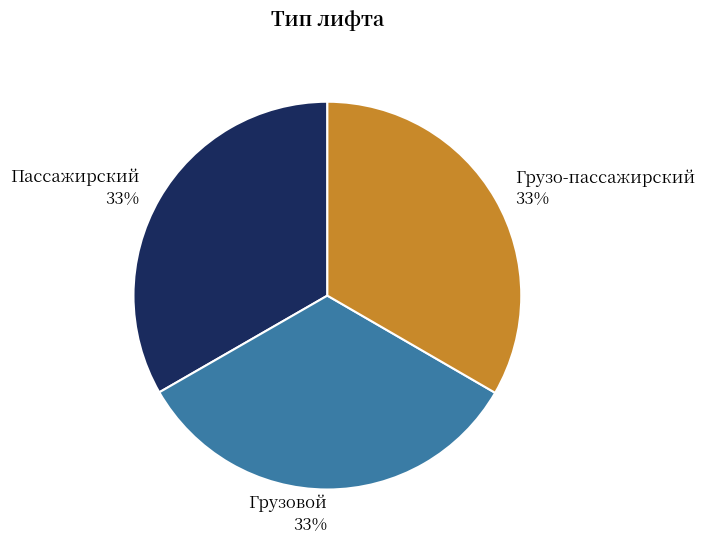

Does Грузовой represent more than half of the total?

No